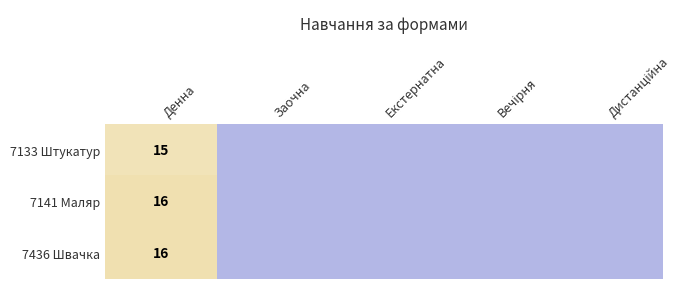

What is the total value across all series at Денна?

47